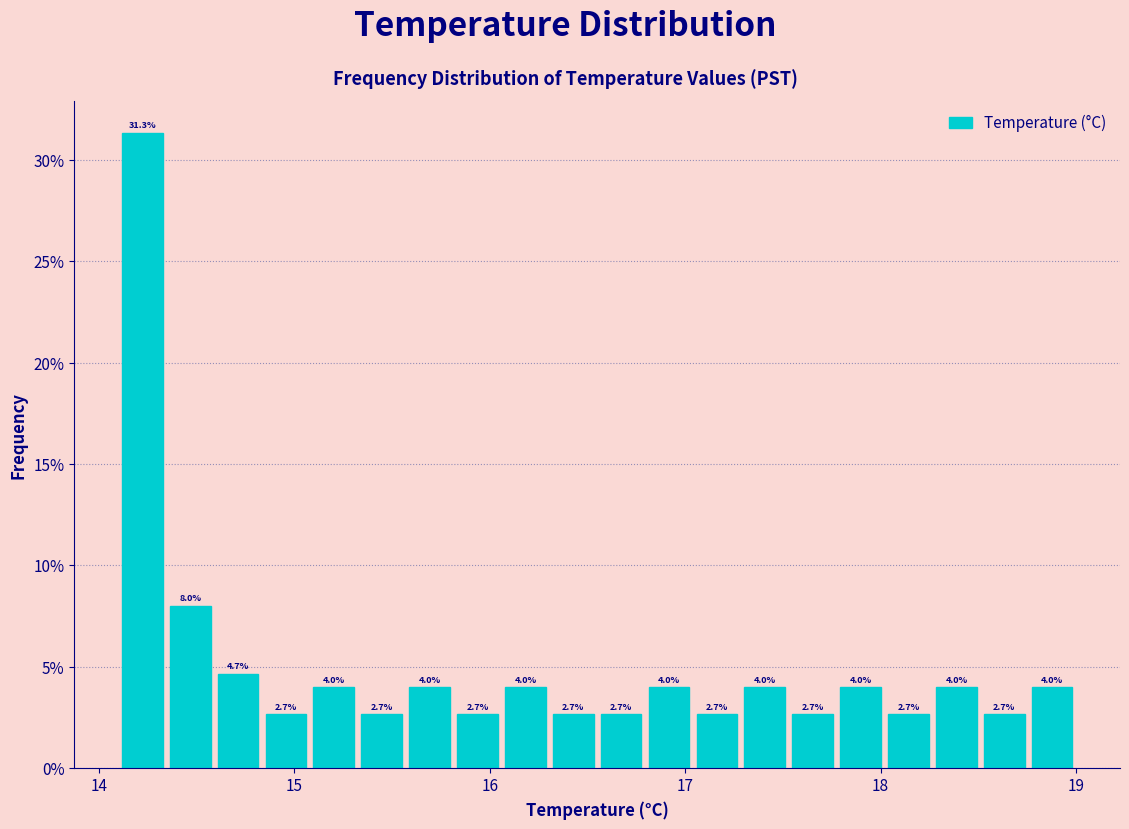

Around what value on the x-axis is the tallest bar? Give the approximate position of its centre, as read against the axis.

14.2